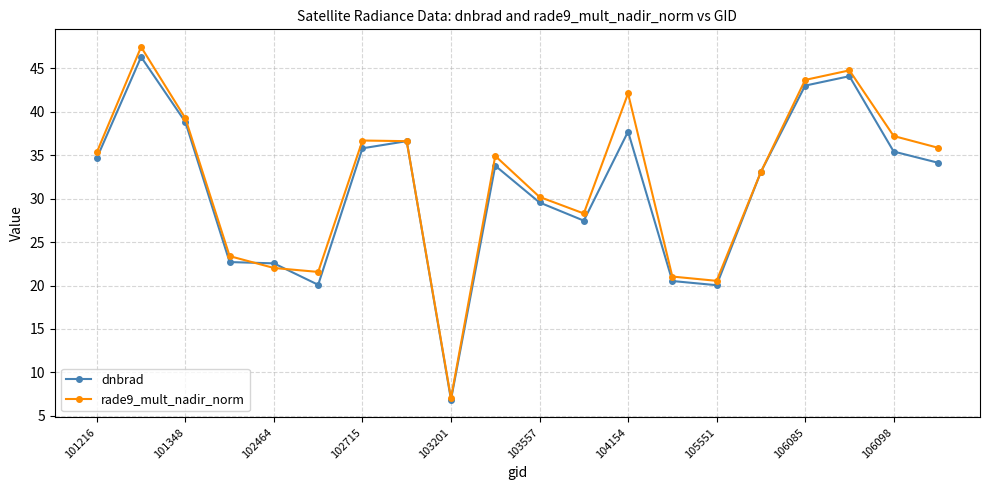

Rank the series by their maximum value, from lowest to highest.

dnbrad, rade9_mult_nadir_norm